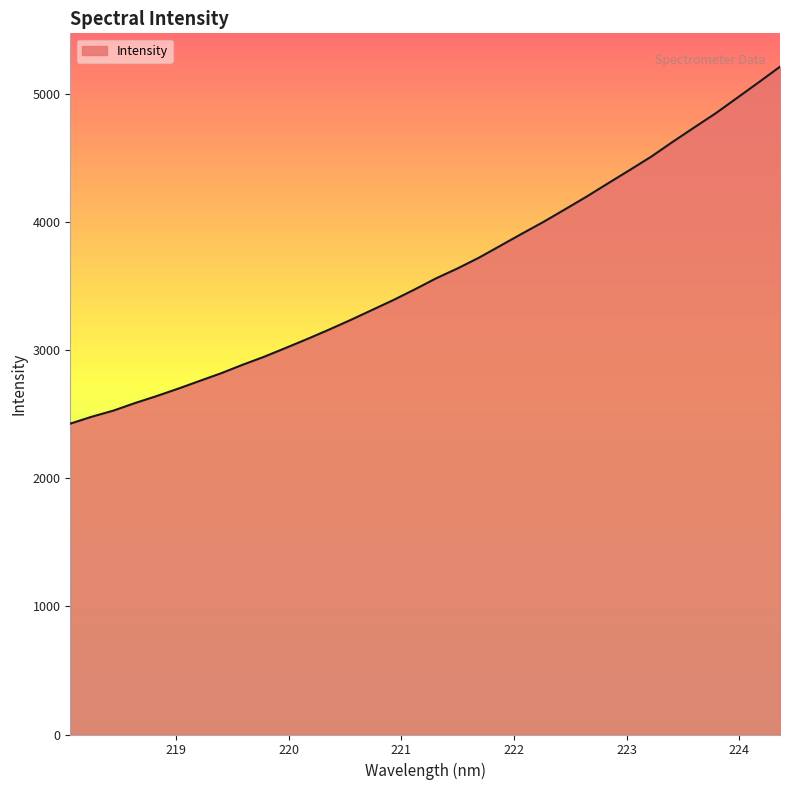

What is the difference between the maximum and minimum values?

2785.7